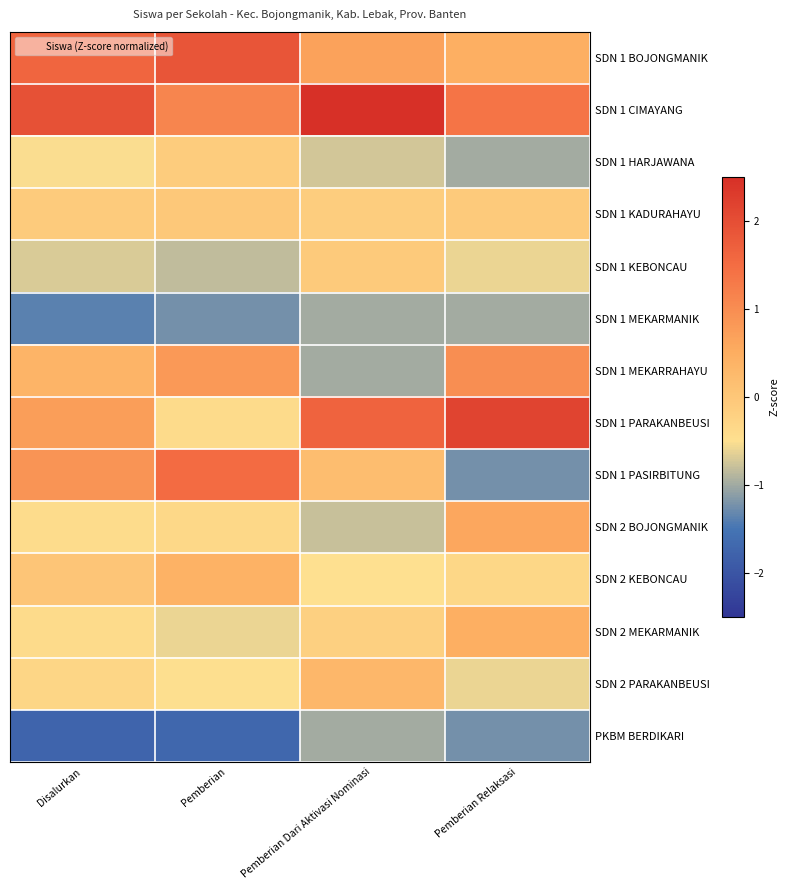

Which label corresponds to the largest value in the chart?

Pemberian Dari Aktivasi Nominasi